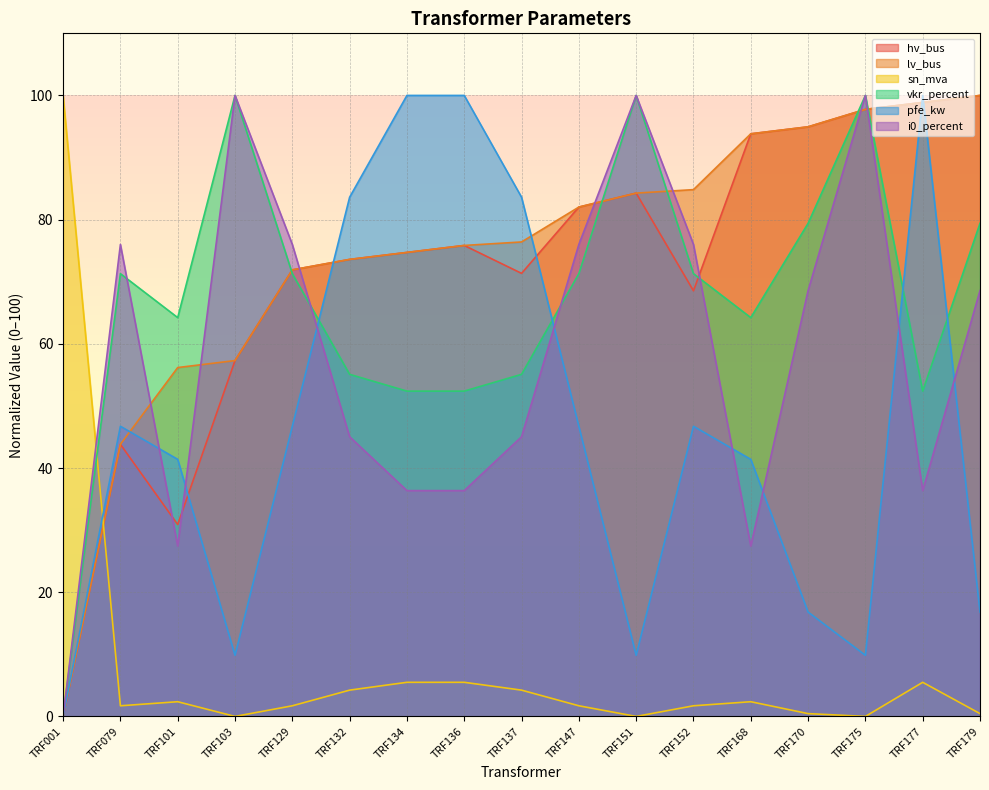

Which has a higher value, TRF147 or TRF168?

TRF168